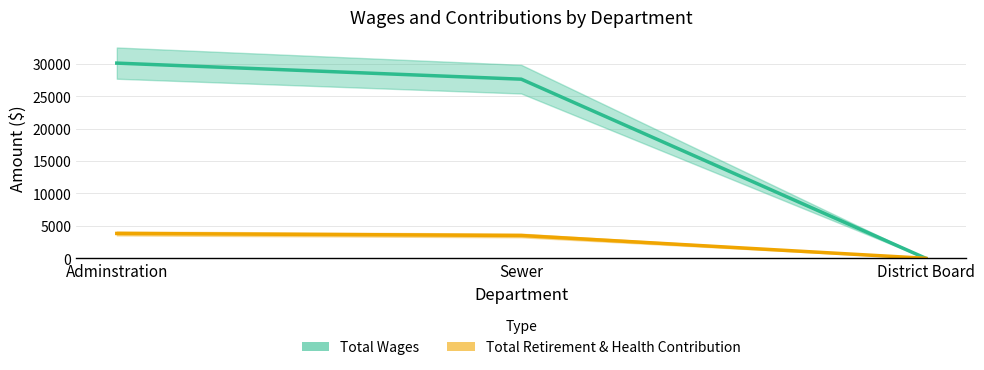

Which series has the largest range (max minus min)?

Total Wages